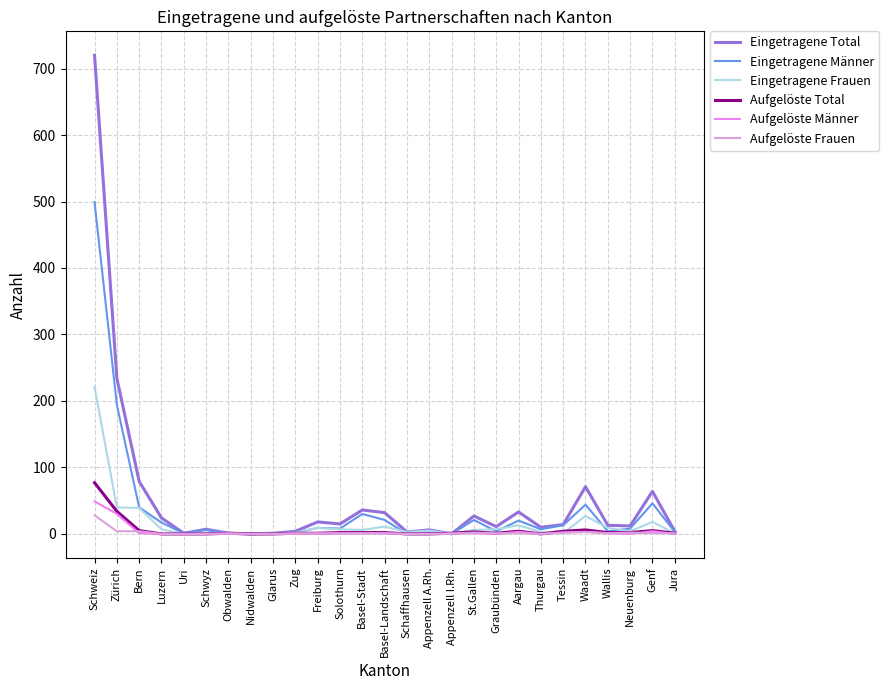

What is the difference between the Eingetragene Frauen values at Tessin and St.Gallen?

5